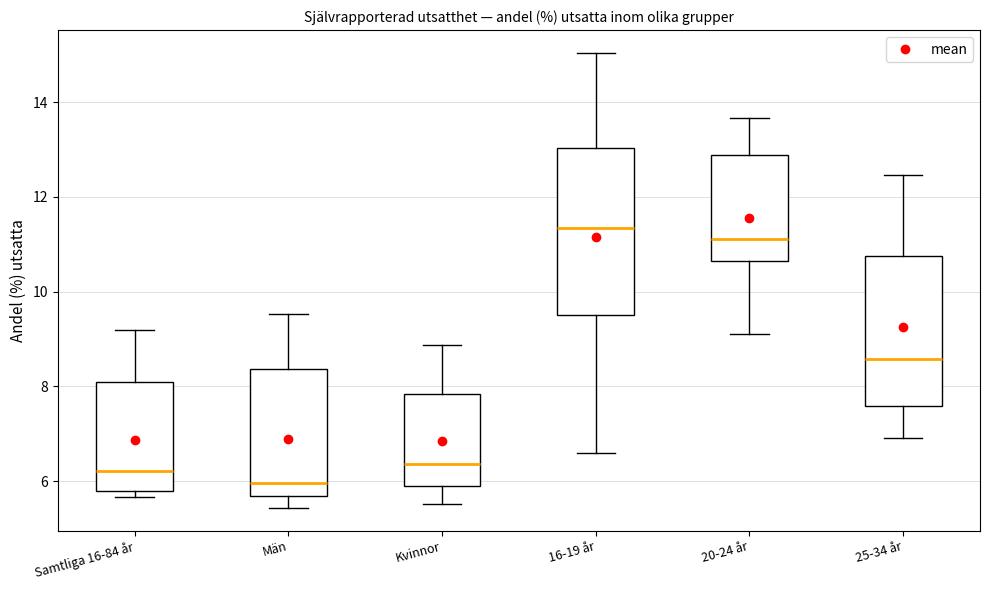

Which box's median line is the lowest?

Män